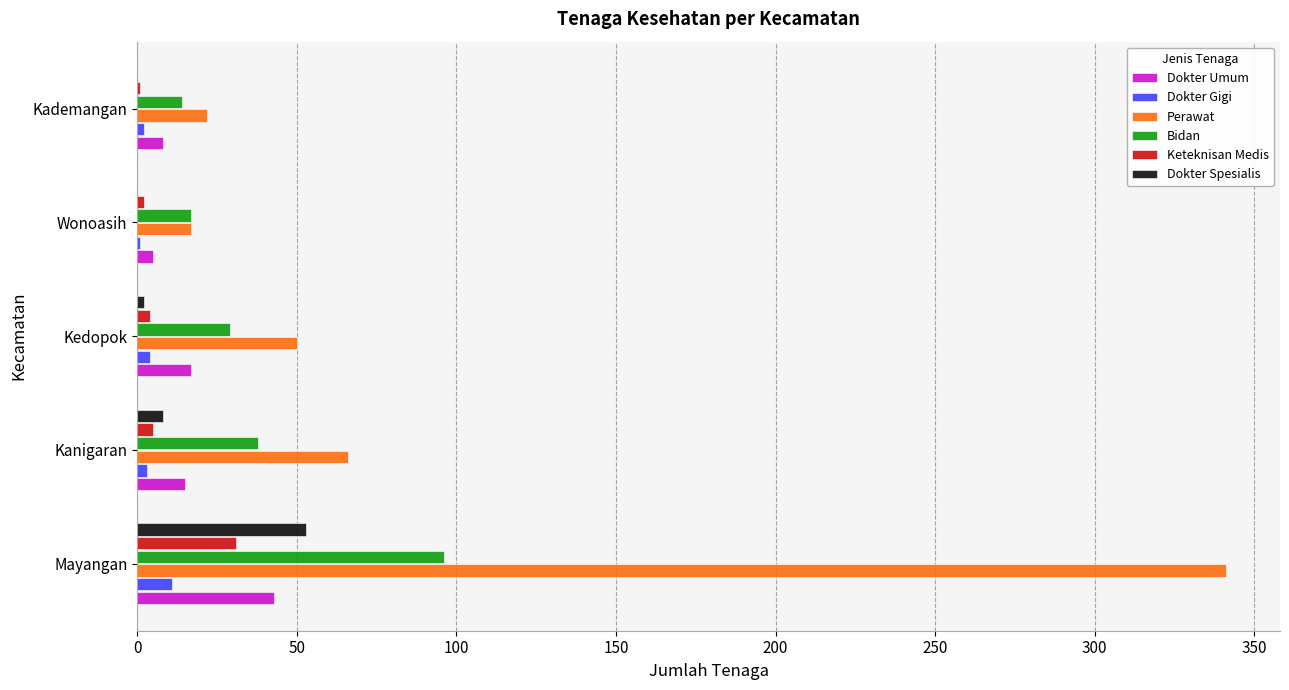

Is the value of Dokter Gigi at Kedopok greater than the value of Dokter Umum at Kedopok?

No